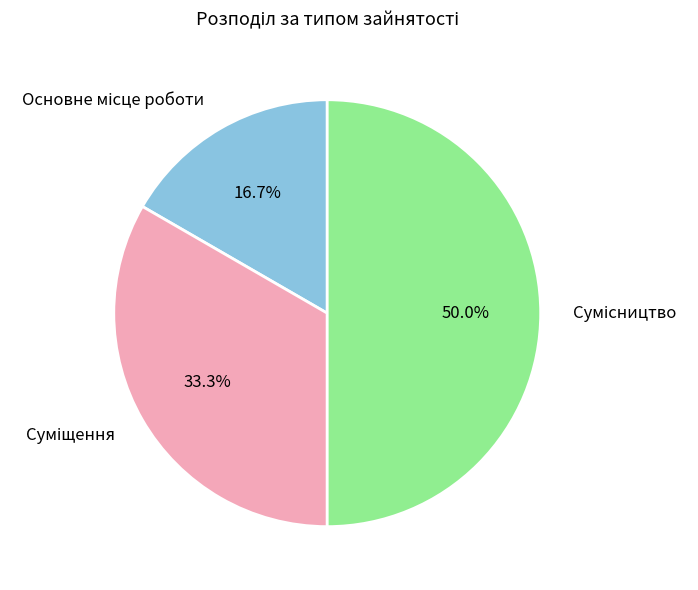

Which slice is the smallest?

Основне місце роботи